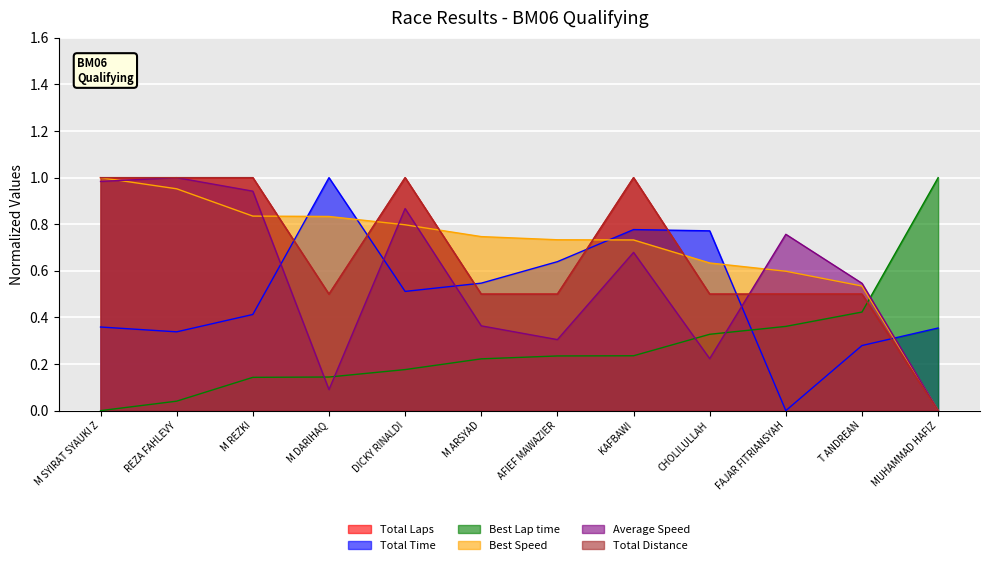

Is the value of Best Lap time at M DARIHAQ greater than the value of Average Speed at M REZKI?

No